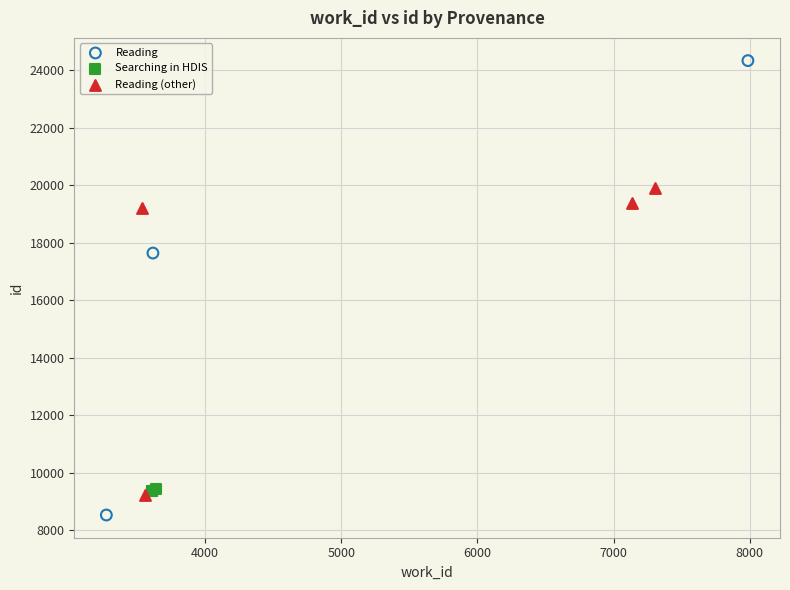

Which series has the largest Y range (max minus min)?

Reading